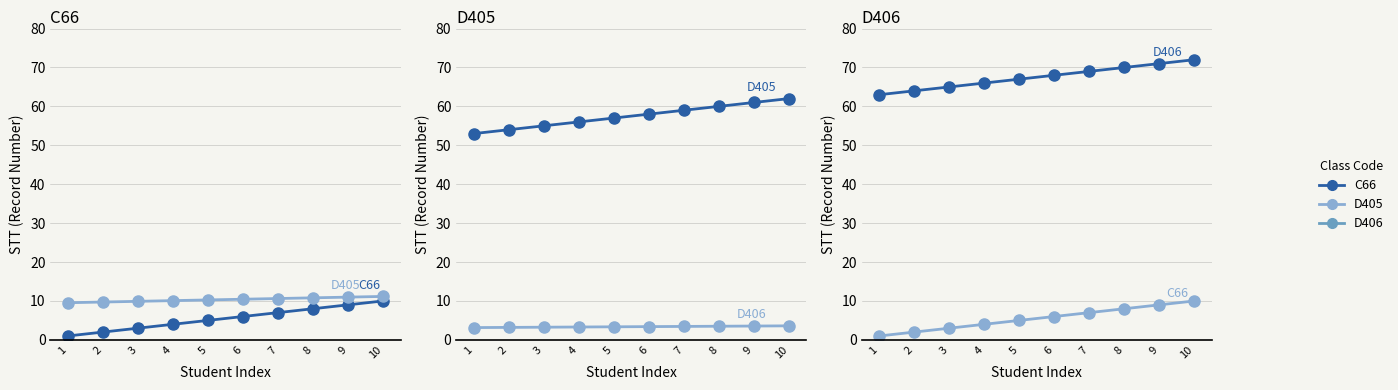

At 7, list the series in order from smallest to largest.

D406 (scaled), C66, D405 (scaled), D405, D406